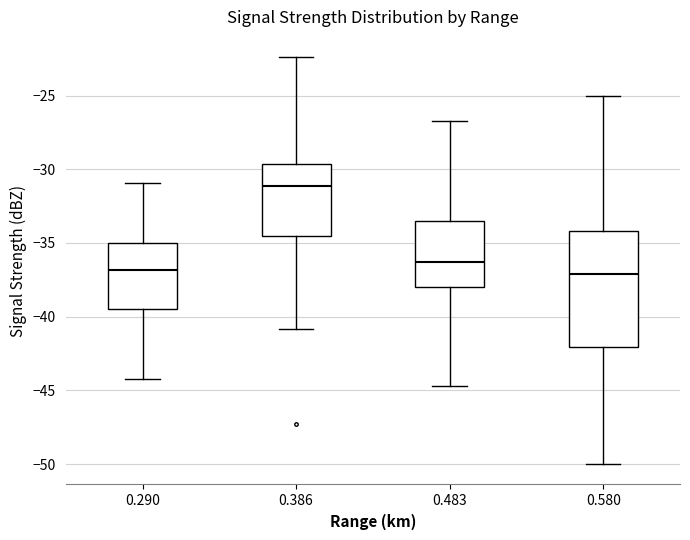

Which box's median line is the highest?

0.386